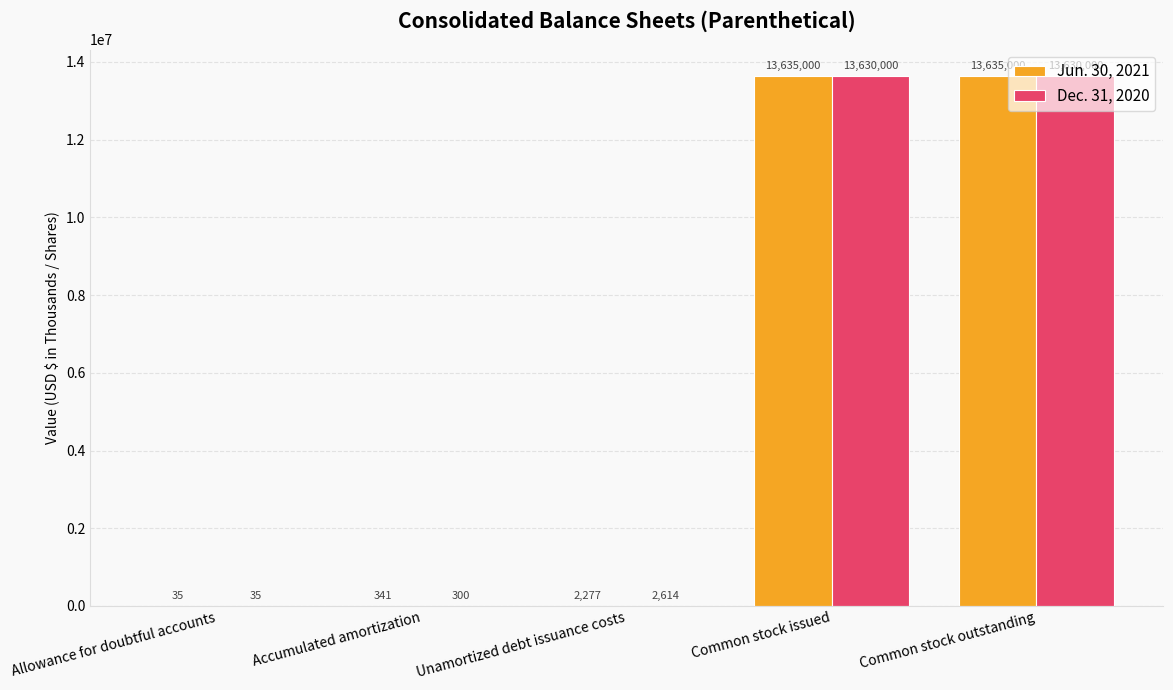

At which label is Jun. 30, 2021 closest to 6817517?

Unamortized debt issuance costs